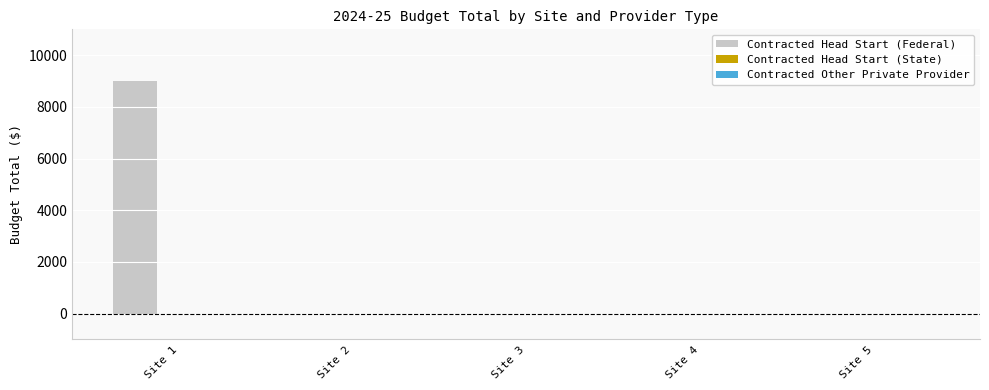

What is the sum of all values?

9000